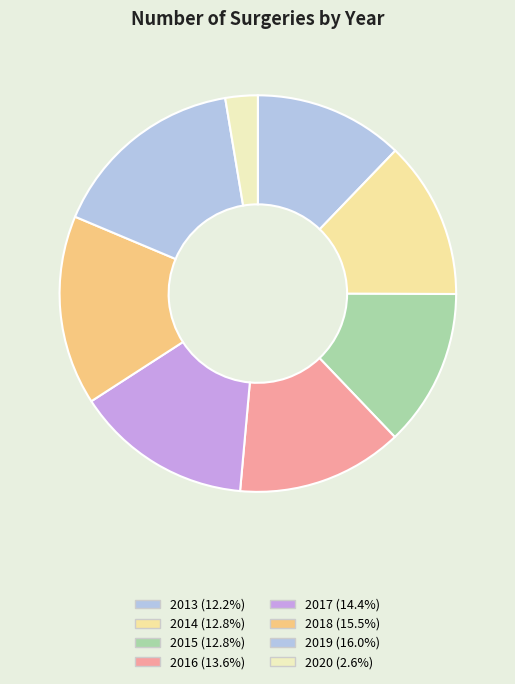

The 2017 slice represents 24% of the pie. True or false?

False